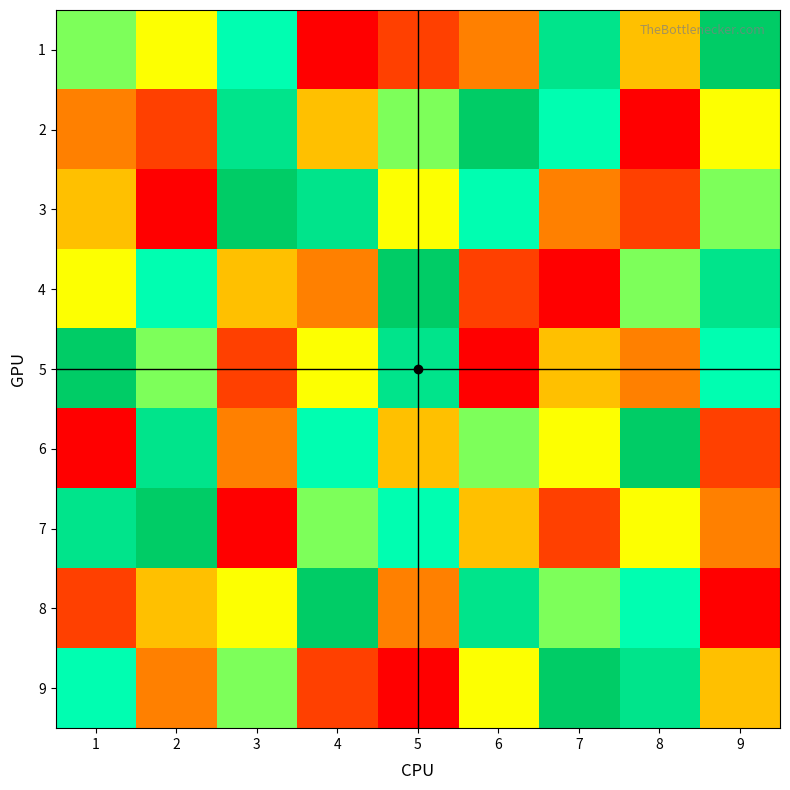

At which category does the chart reach its minimum across all series?

4